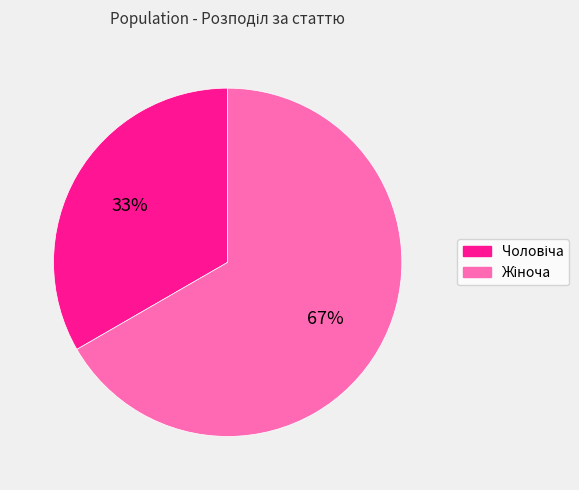

To the nearest percent, what is the average slice percentage?

50%